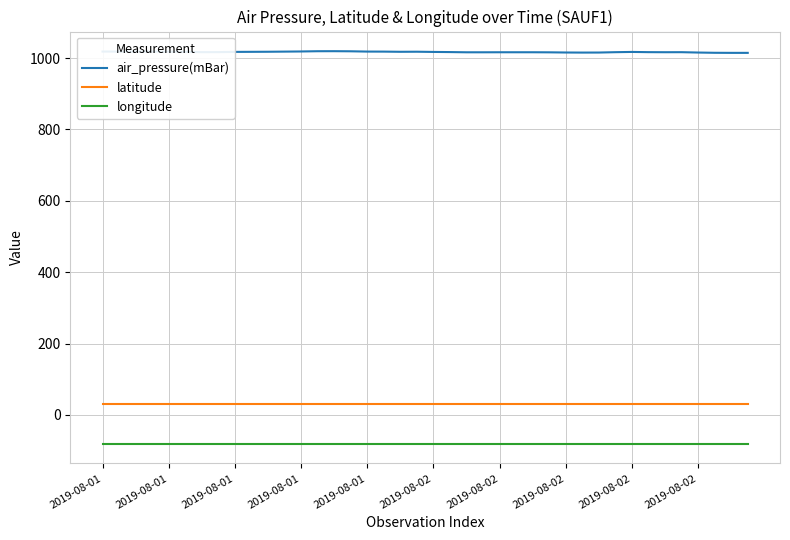

Which series has the widest spread of values?

air_pressure(mBar)